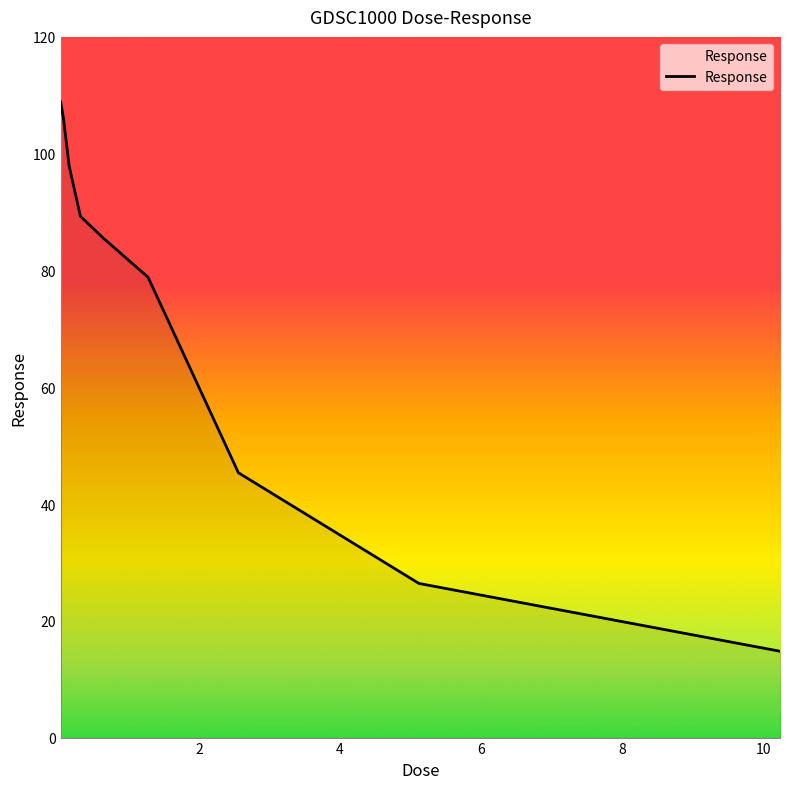

What is the minimum value shown in the chart?

14.8